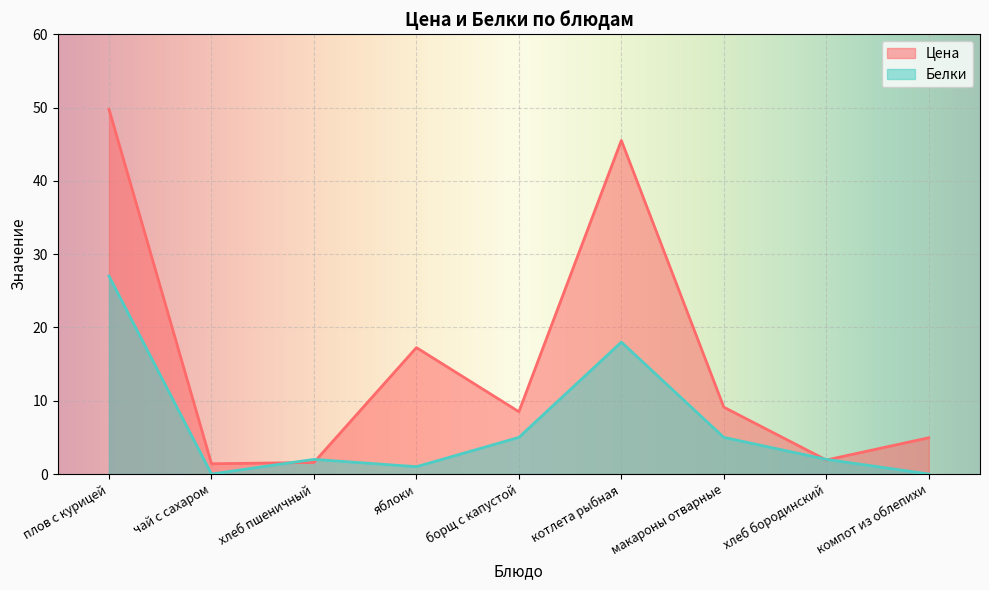

What is the approximate value of Цена at котлета рыбная?

45.5